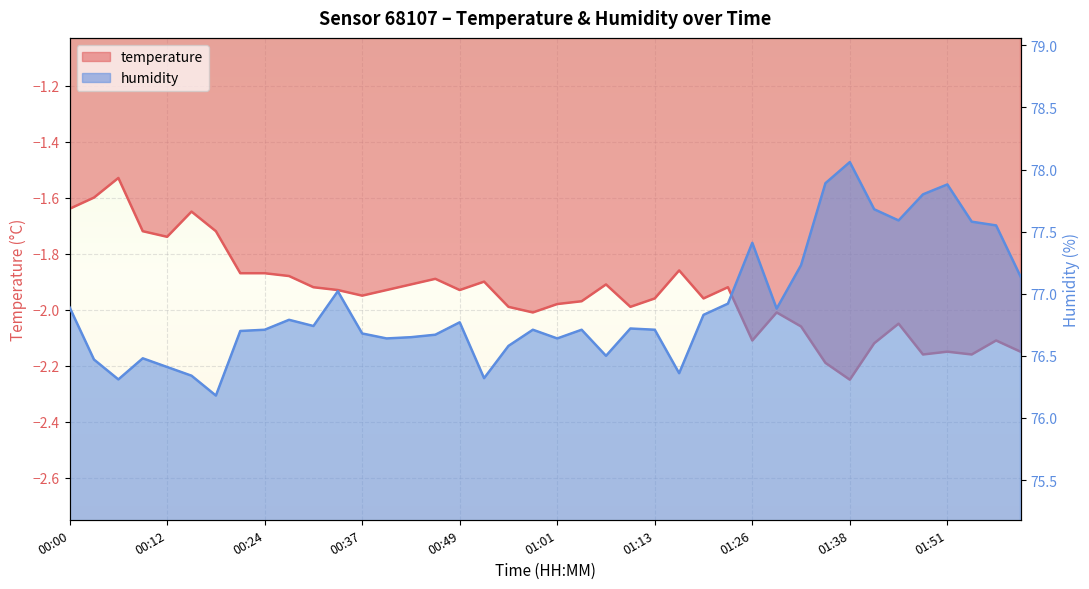

Does the chart display data point markers on the line(s)?

No